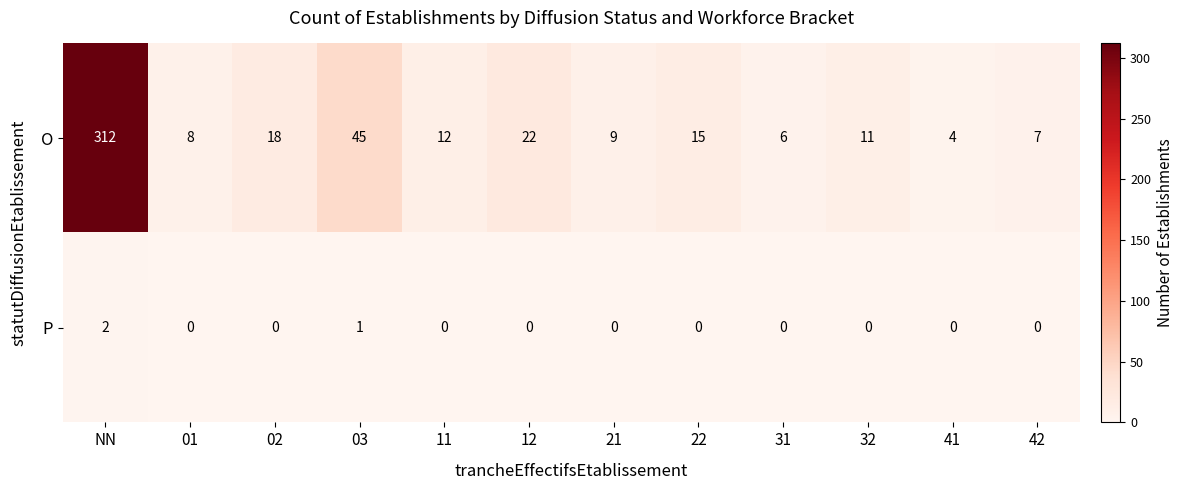

At which label does O first exceed 12?

NN